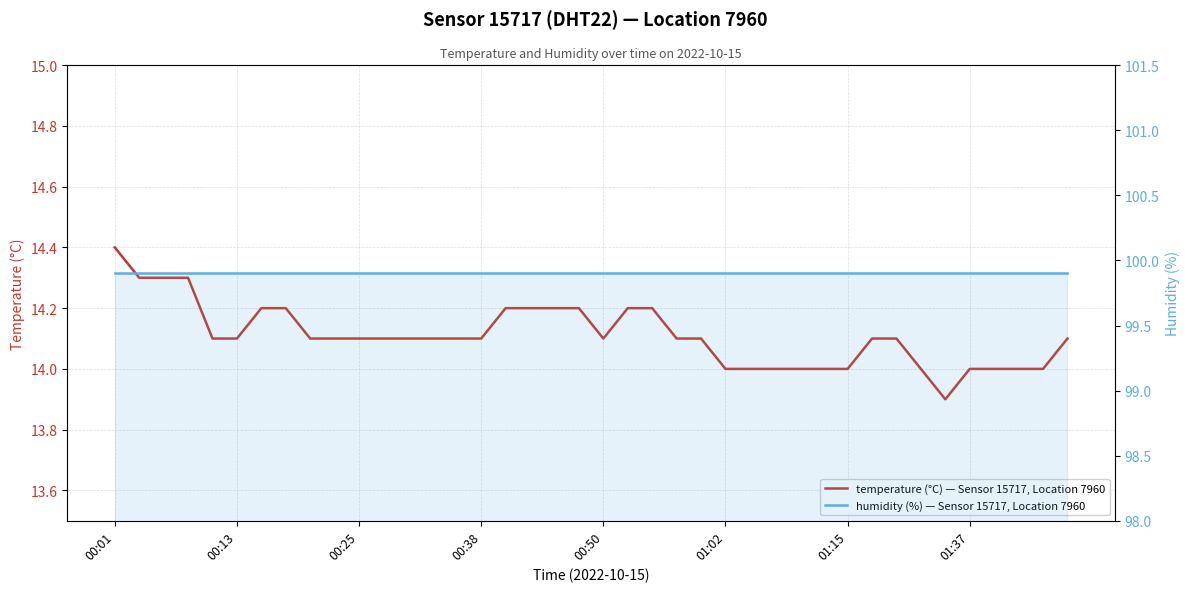

Is this an area chart (filled region under the line)?

No